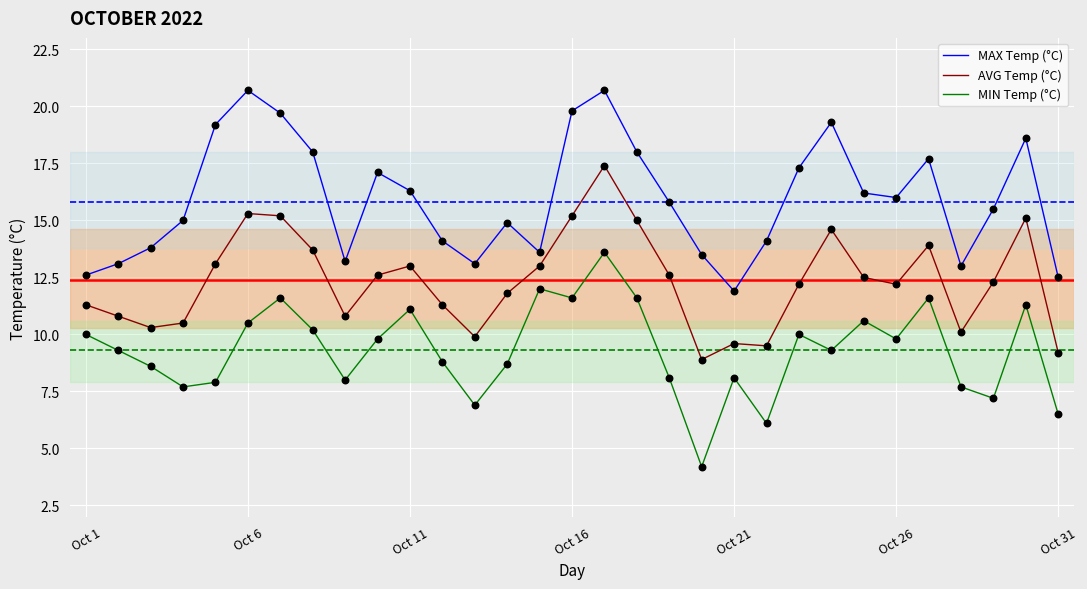

At how many categories does at least one series exceed 19?

6